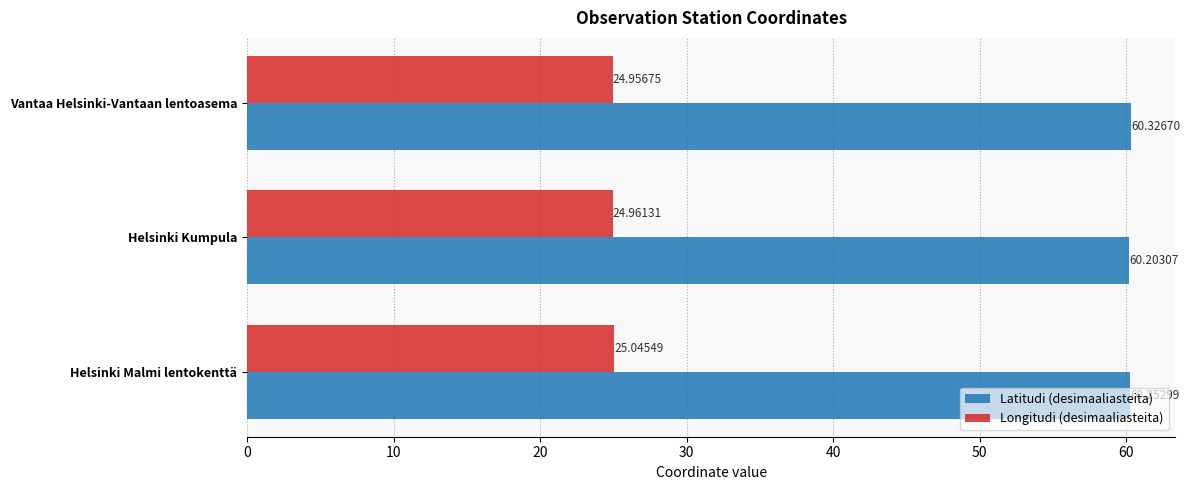

Which category has the highest value in the Latitudi (desimaaliasteita) series?

Vantaa Helsinki-Vantaan lentoasema